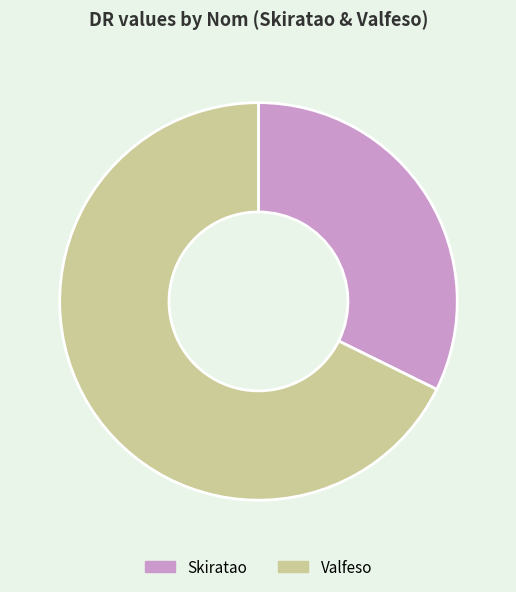

Combined, do Skiratao and Valfeso account for over 50%?

Yes